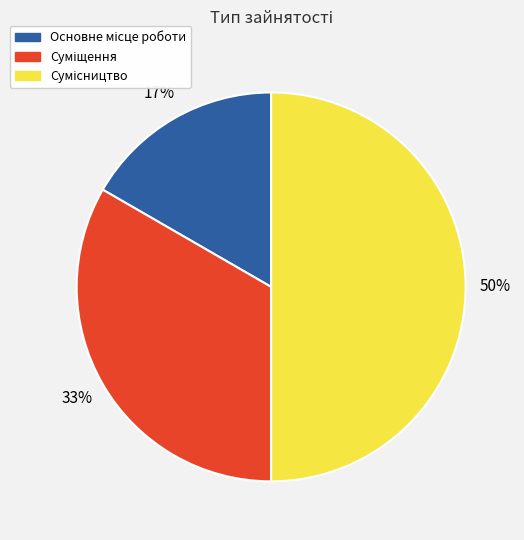

Count the number of slices in the pie.

3